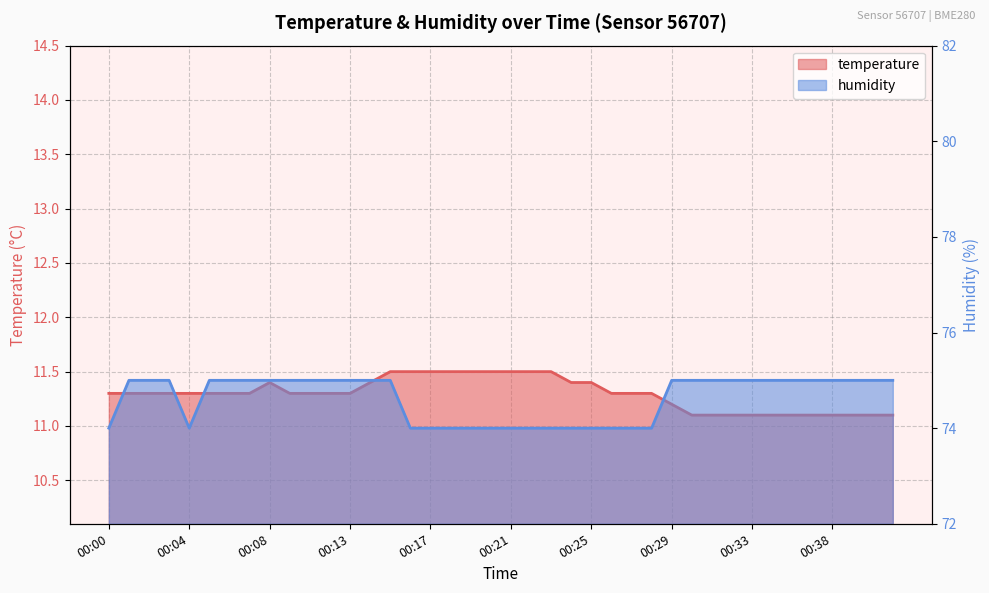

What is the minimum value for temperature?

11.1